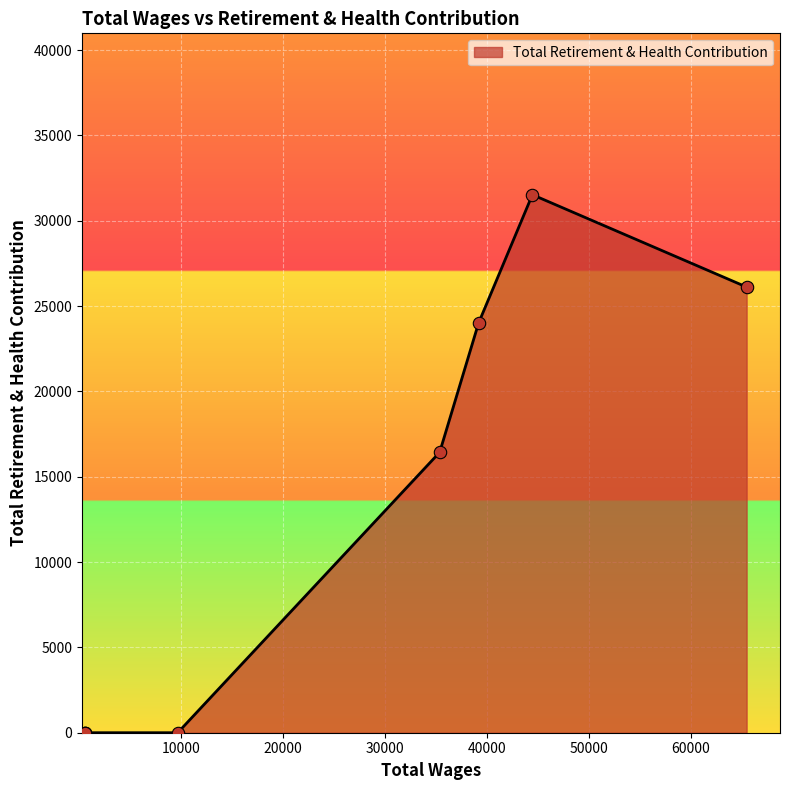

Which has a higher value, 35355.0 or 599.0?

35355.0